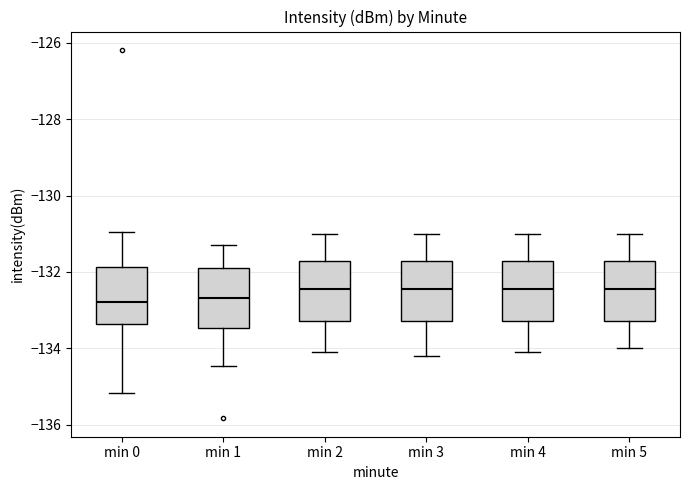

Reading left to right, transcribe this box plot: for each box, give where its median line is, the range the box spans, and where its two whiskers end, as read against the y-axis. The values are not printed on the chart, so give them approximately, as read against the axis.

min 0: median -132.8, box -133.4 to -131.8, whiskers -135.2 to -131.0
min 1: median -132.6, box -133.4 to -132.0, whiskers -134.4 to -131.2
min 2: median -132.4, box -133.2 to -131.8, whiskers -134.0 to -131.0
min 3: median -132.4, box -133.2 to -131.8, whiskers -134.2 to -131.0
min 4: median -132.4, box -133.2 to -131.8, whiskers -134.0 to -131.0
min 5: median -132.4, box -133.2 to -131.8, whiskers -134.0 to -131.0